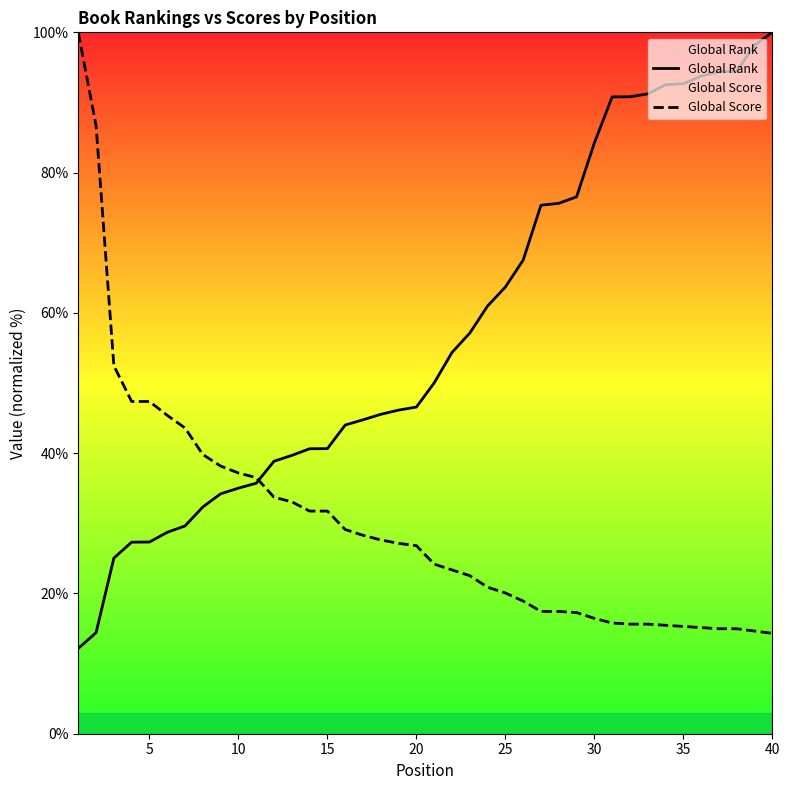

What is the maximum value shown in the chart?

100.0